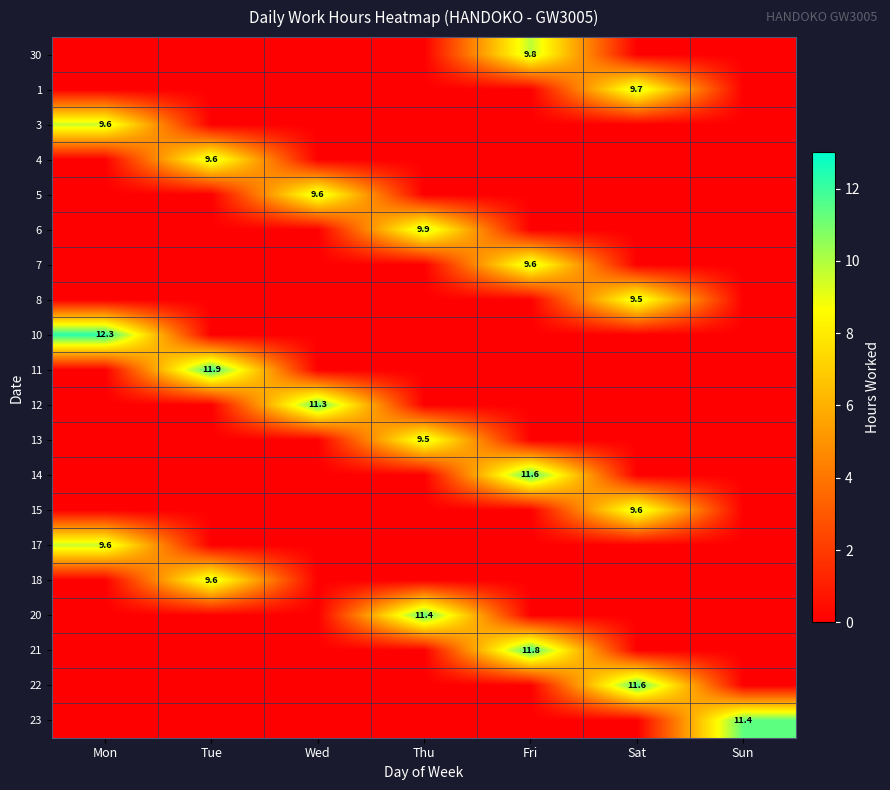

The 30 series shows 13.2 at Fri. True or false?

False